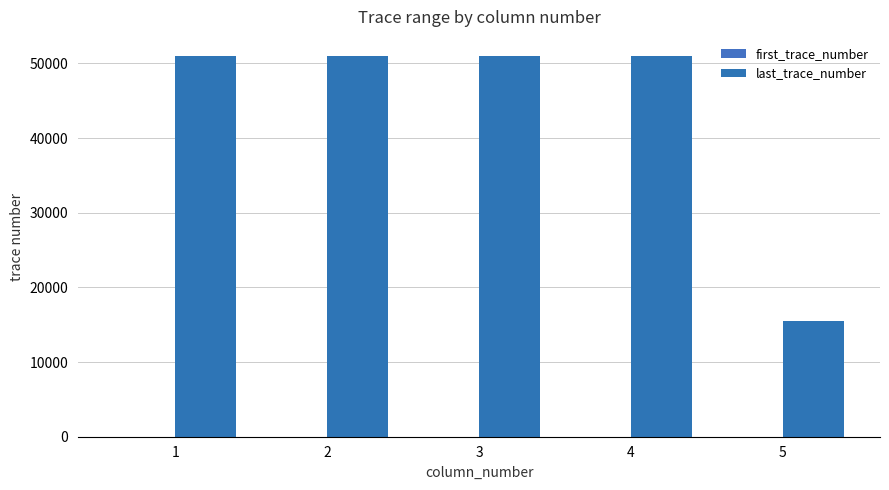

Are the bars grouped side by side (vs. stacked)?

Yes